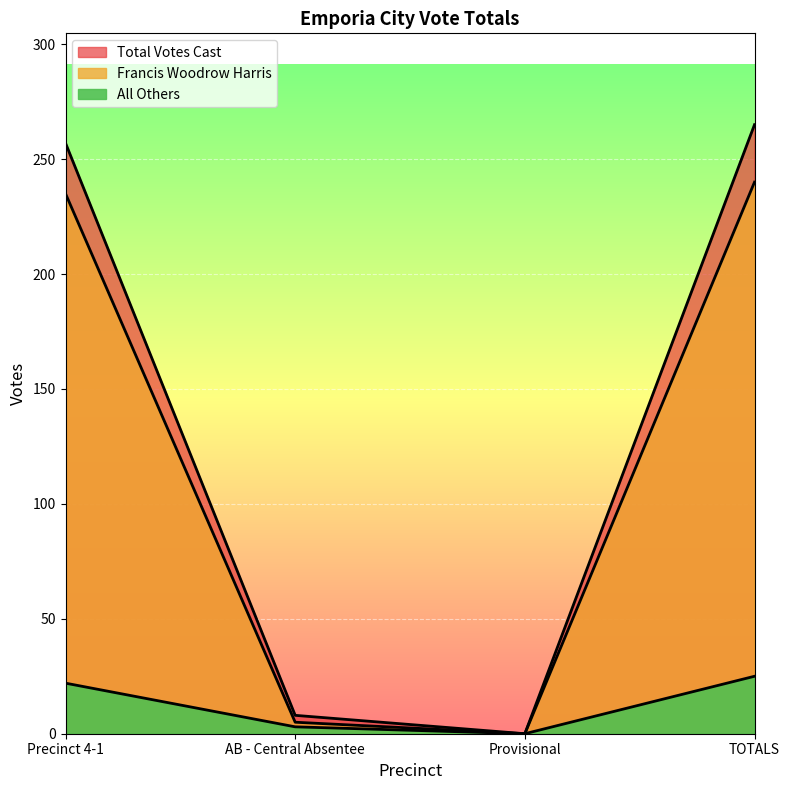

True or false: Francis Woodrow Harris and Total Votes Cast intersect in this chart.

False